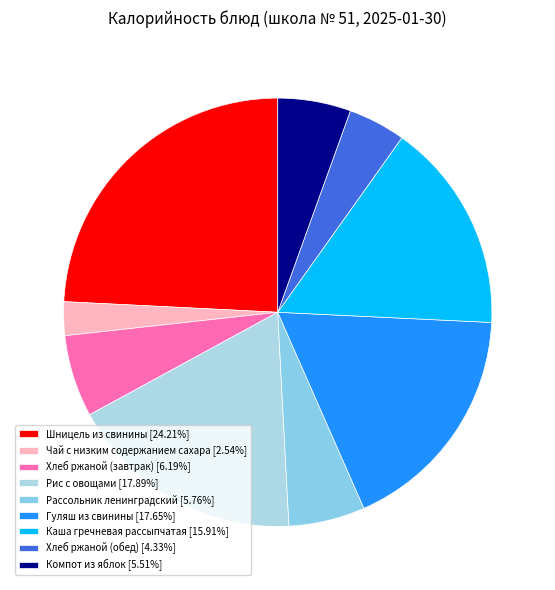

What is the largest slice in the pie chart?

Шницель из свинины